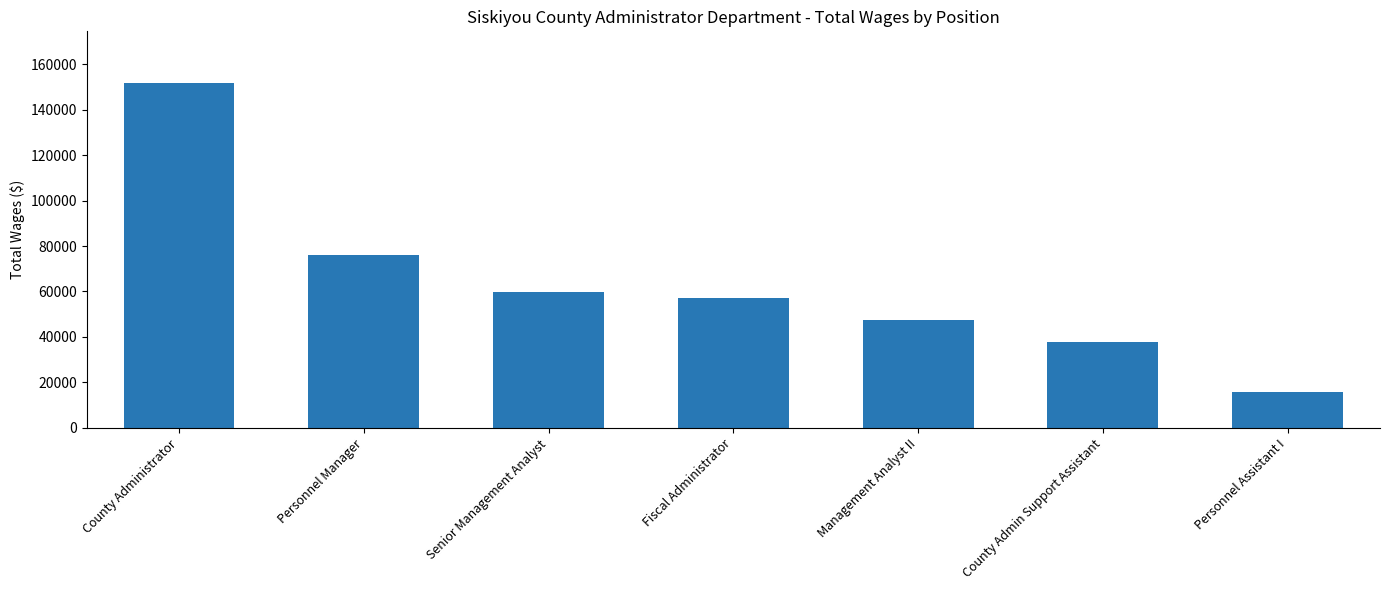

What is the sum of all values?

445827